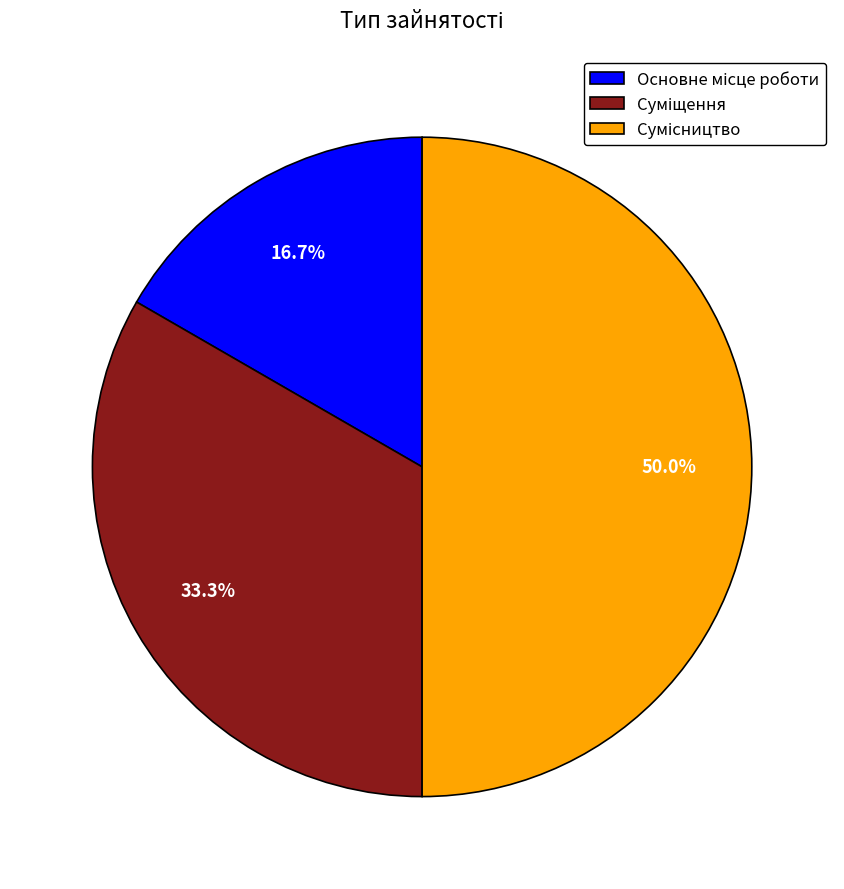

Is the sum of Сумісництво and Основне місце роботи greater than half?

Yes